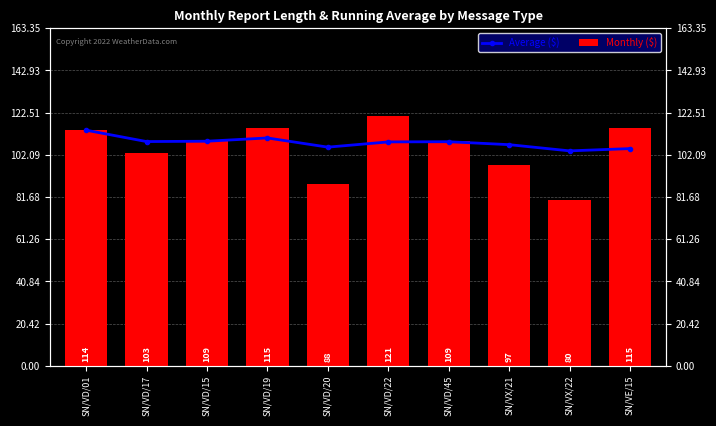

At which label does Monthly ($) first exceed 109?

SN/VD/01